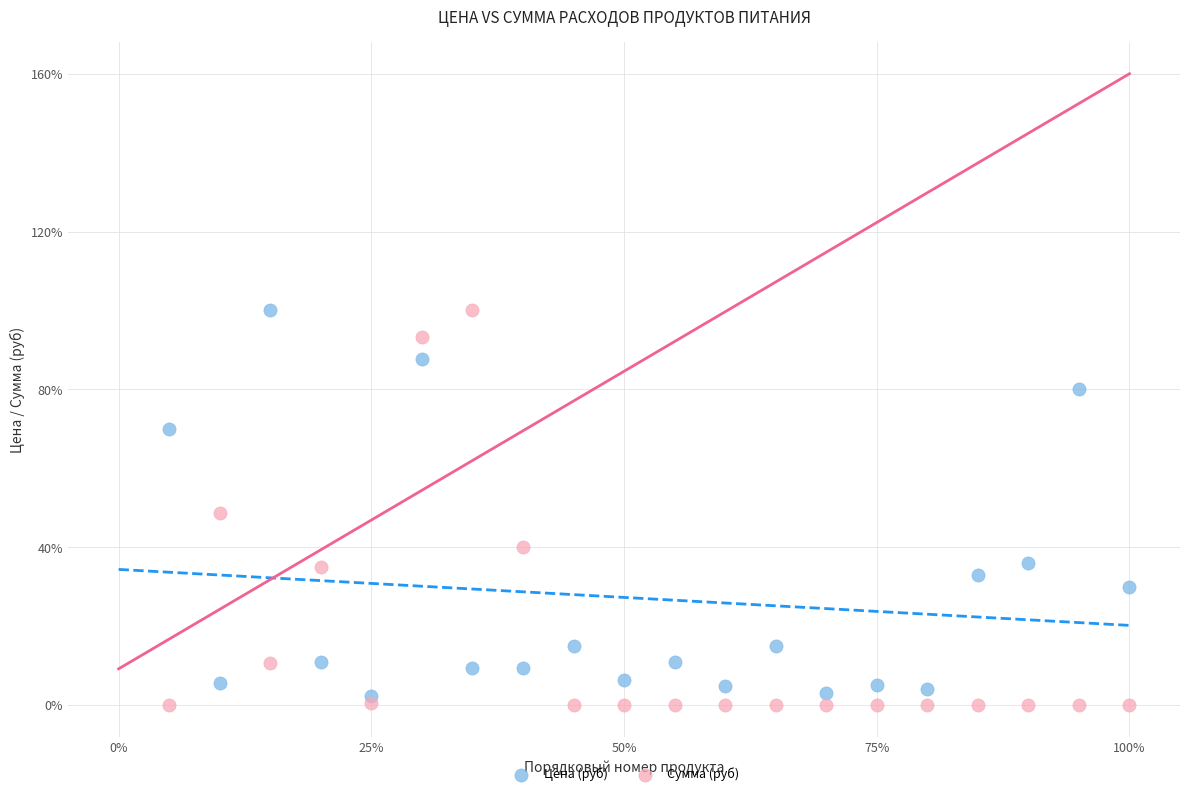

What are all the series names shown in the legend?

Цена (руб), Сумма (руб)